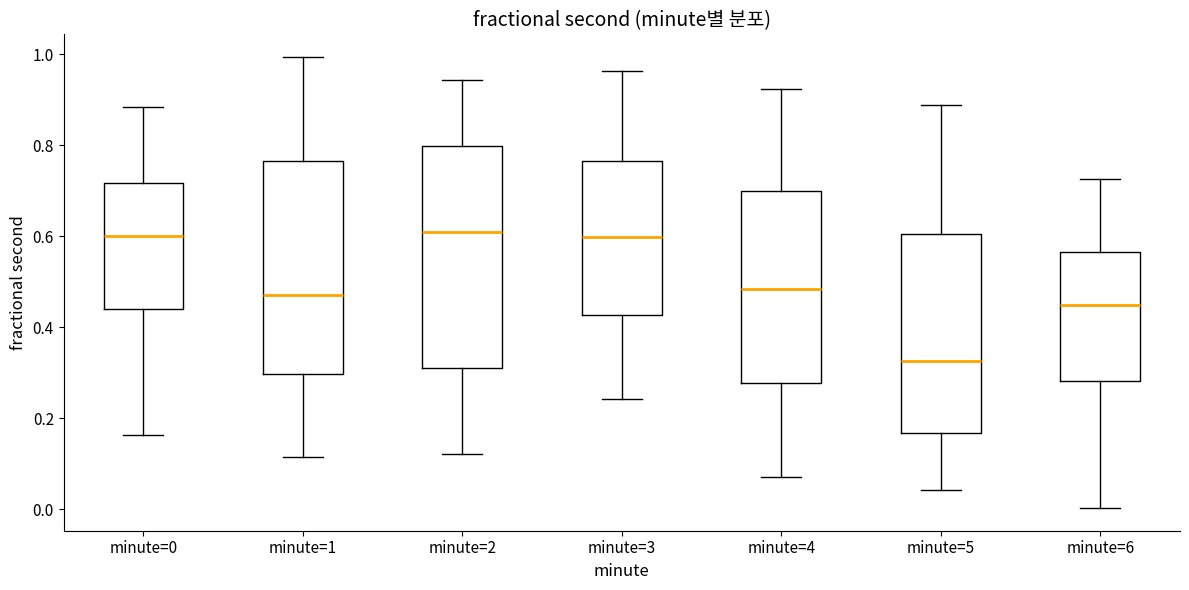

Reading left to right, transcribe this box plot: for each box, give where its median line is, the range the box spans, and where its two whiskers end, as read against the y-axis. The values are not printed on the chart, so give them approximately, as read against the axis.

minute=0: median 0.60, box 0.44 to 0.72, whiskers 0.16 to 0.88
minute=1: median 0.48, box 0.30 to 0.76, whiskers 0.12 to 1.00
minute=2: median 0.60, box 0.32 to 0.80, whiskers 0.12 to 0.94
minute=3: median 0.60, box 0.42 to 0.76, whiskers 0.24 to 0.96
minute=4: median 0.48, box 0.28 to 0.70, whiskers 0.08 to 0.92
minute=5: median 0.32, box 0.16 to 0.60, whiskers 0.04 to 0.88
minute=6: median 0.44, box 0.28 to 0.56, whiskers 0.00 to 0.72